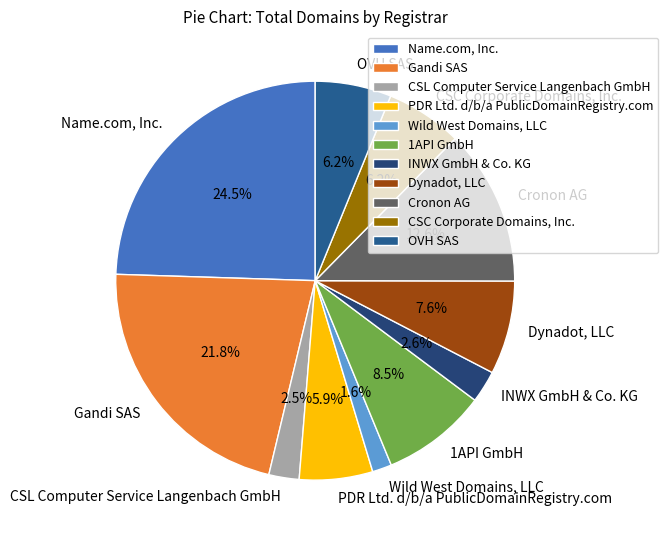

What percentage is the Wild West Domains, LLC slice, to the nearest percent?

2%